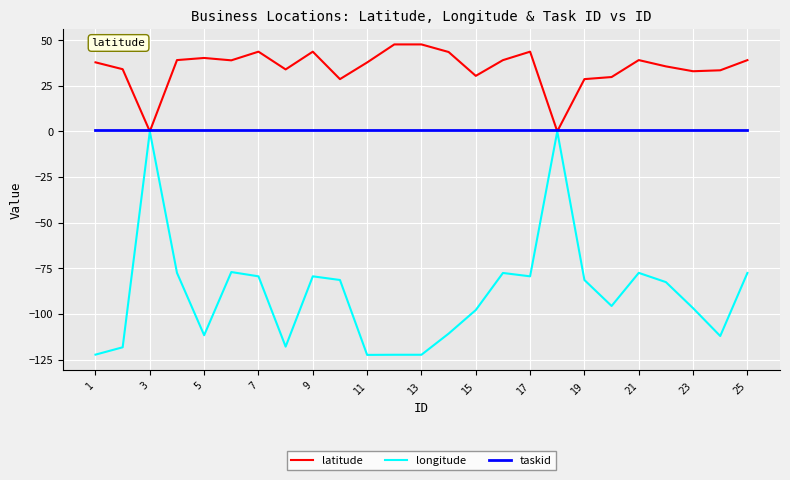

List the series in order of their overall mean, lowest first.

longitude, taskid, latitude